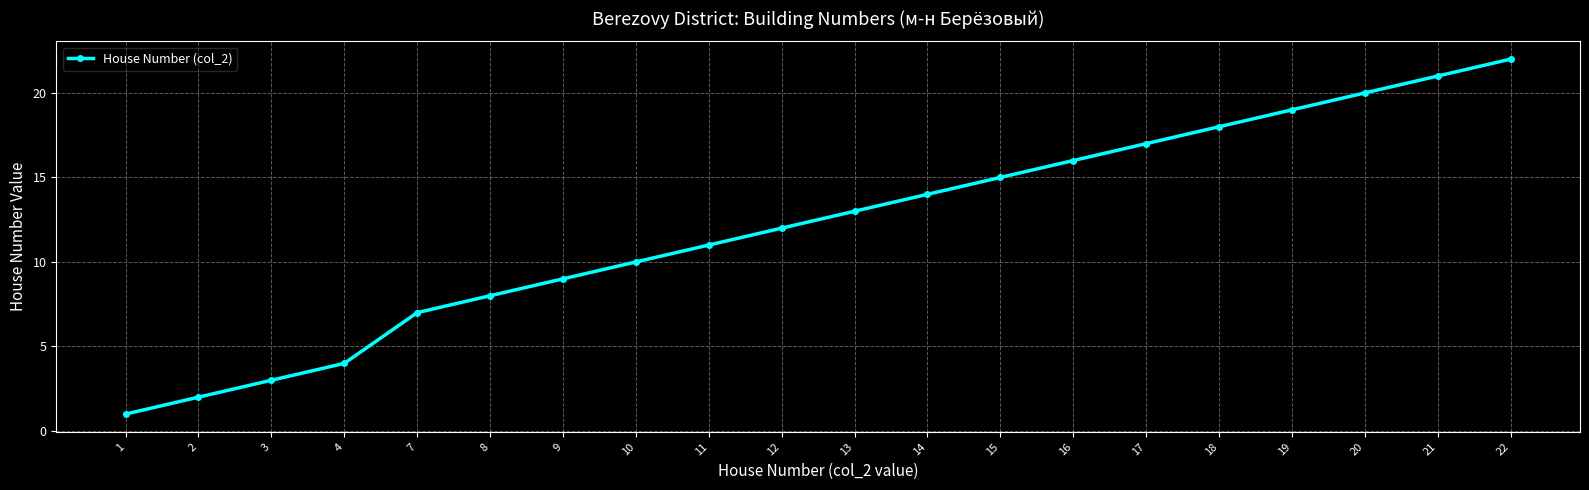

How many data points are less than 13?

10